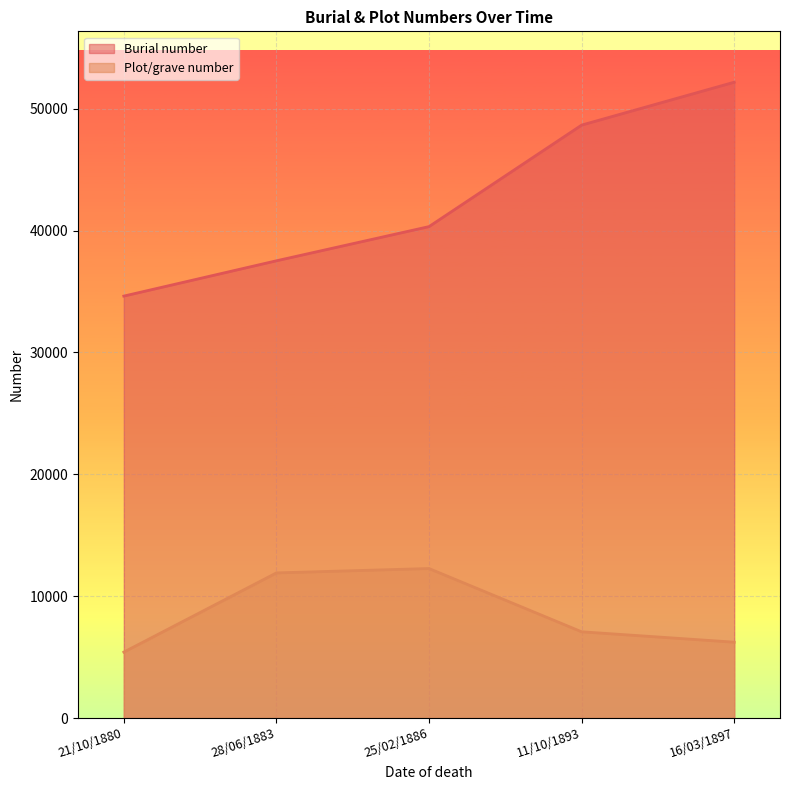

In Plot/grave number, how many points are higher than both neighbors (excluding endpoints)?

1